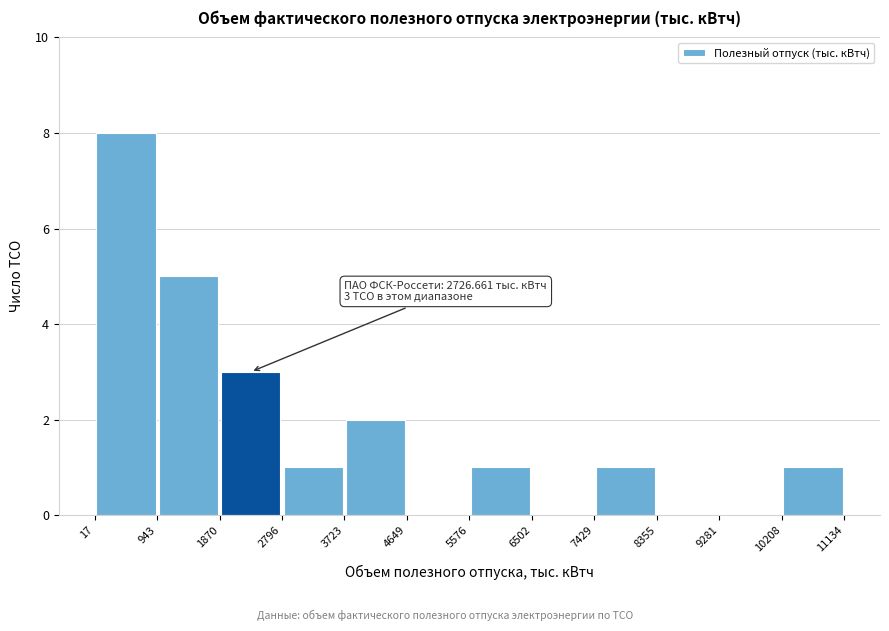

Which range on the x-axis has the tallest bar?

17 to 943